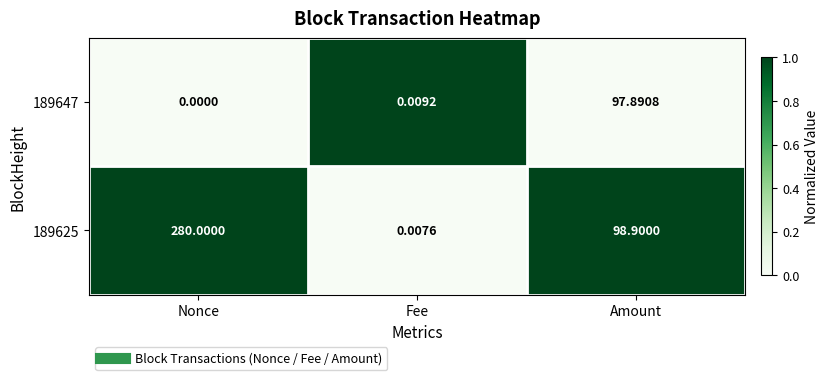

Count the number of categories in the chart.

3